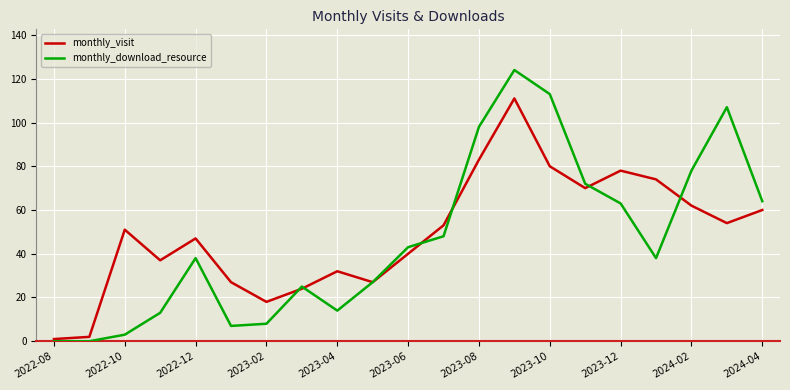

What is the maximum value for monthly_download_resource?

124